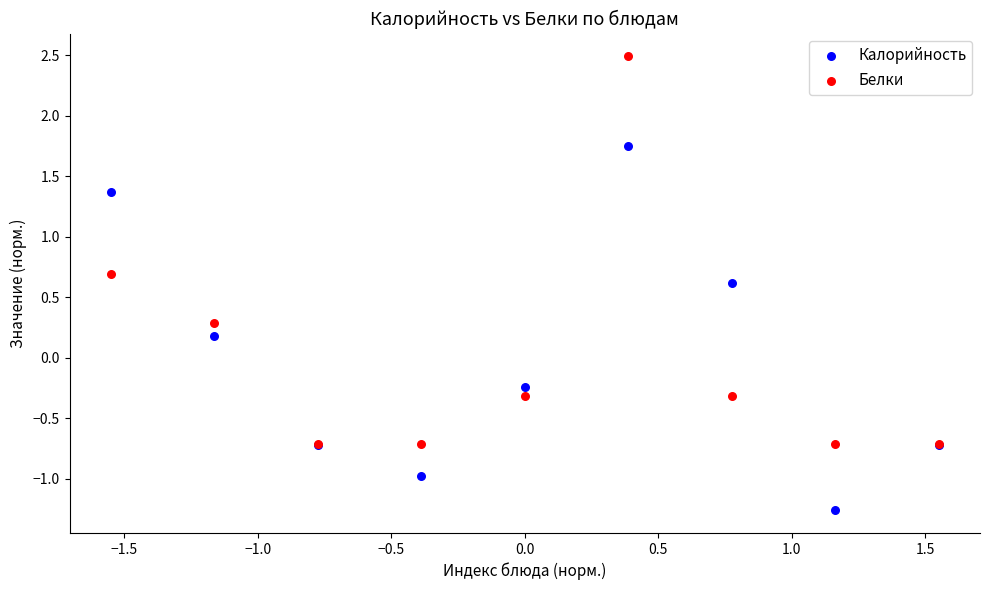

In the Белки series, what Y value is closest to 0?

0.3